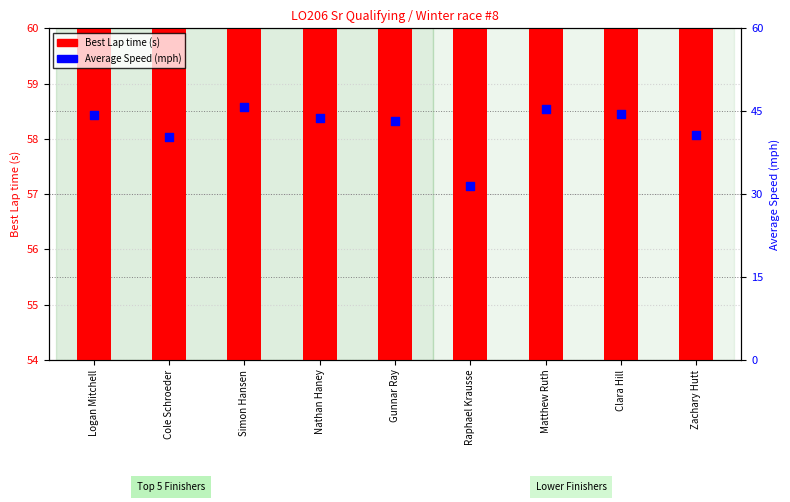

At which category is the sum across all series the highest?

Matthew Ruth